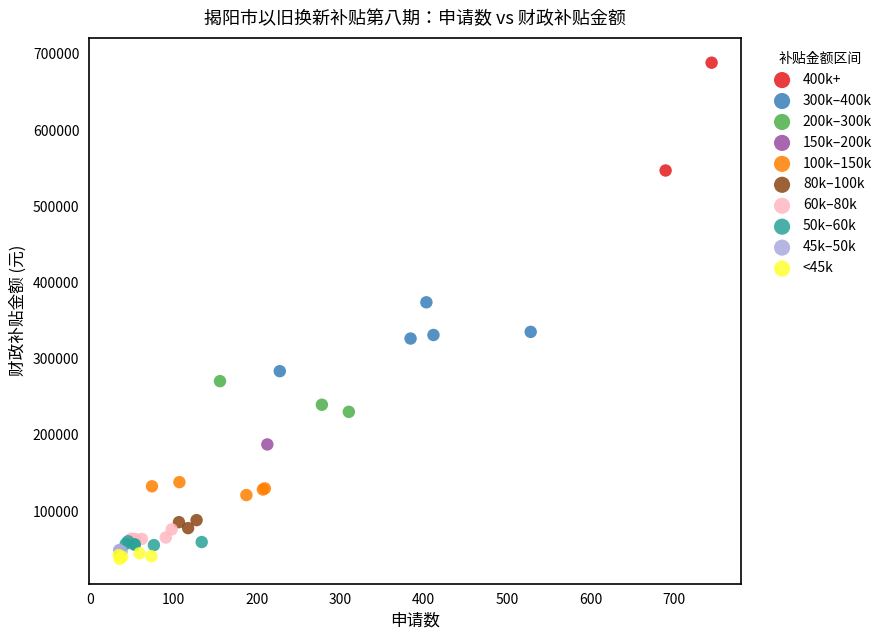

Which series reaches the maximum Y coordinate?

400k+